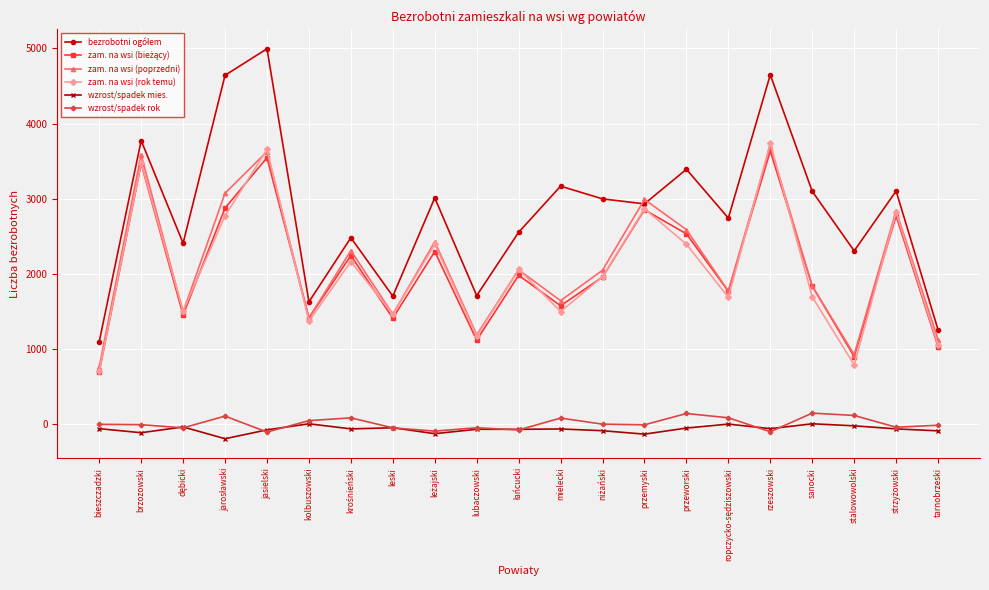

What is the highest value of the wzrost/spadek rok series?

143